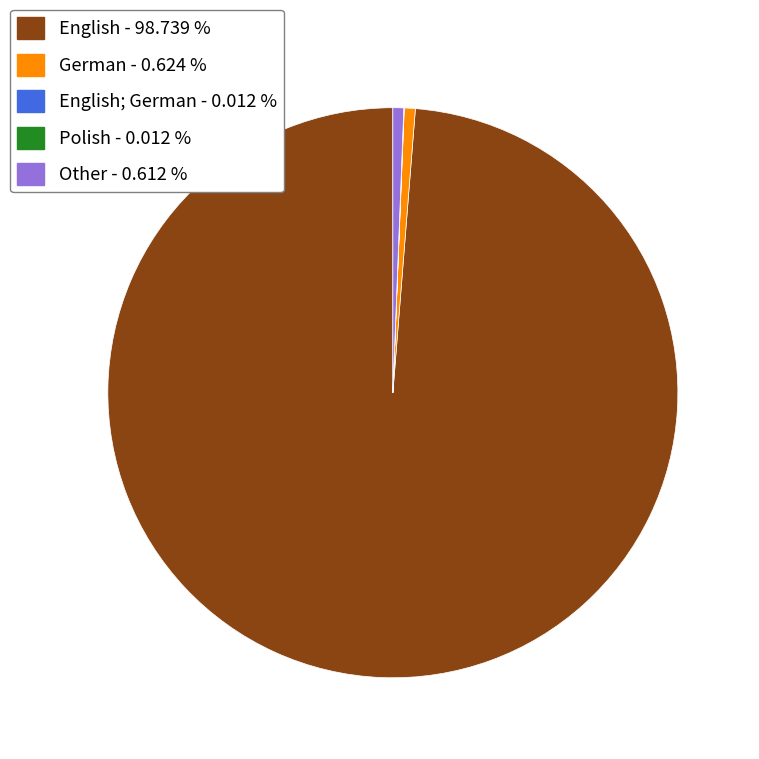

Is the sum of Other - 0.612 % and German - 0.624 % greater than half?

No